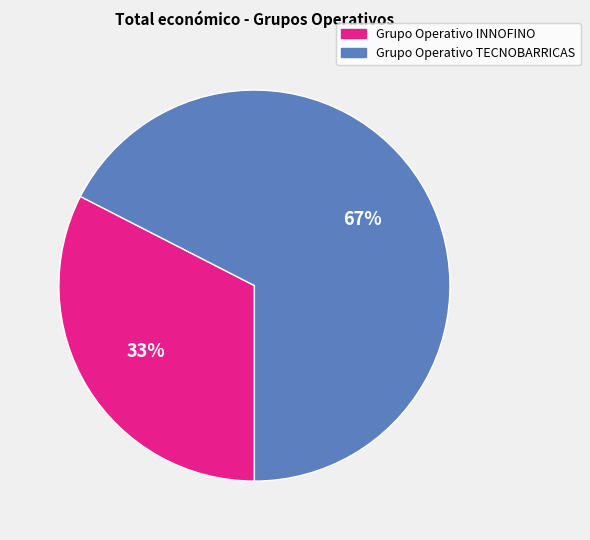

To the nearest percent, what is the combined percentage of Grupo Operativo INNOFINO and Grupo Operativo TECNOBARRICAS?

100%